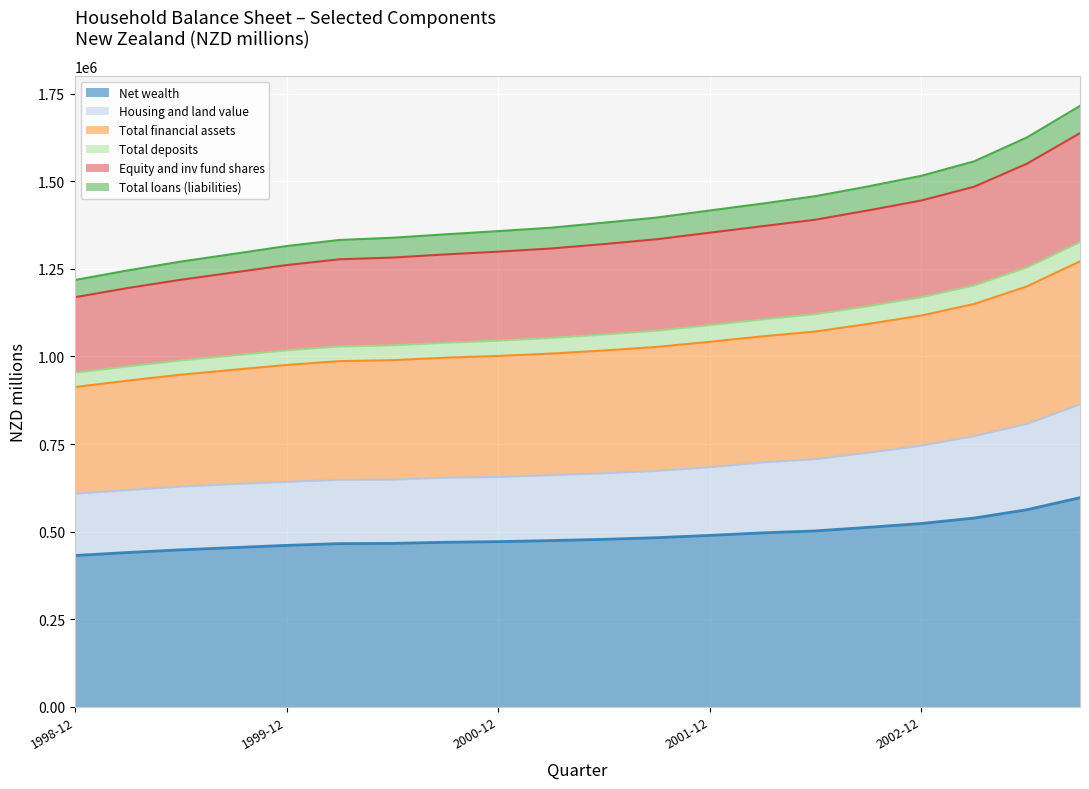

What is the highest value of the Net wealth series?

596936